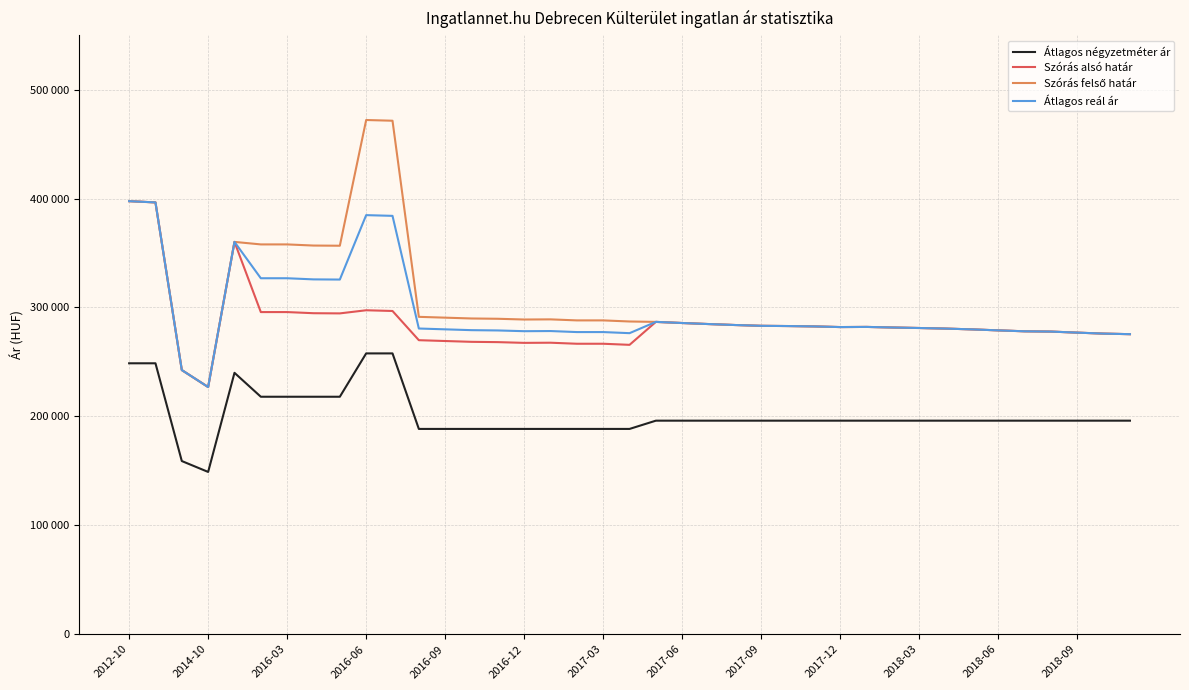

True or false: Szórás alsó határ and Átlagos négyzetméter ár cross at least once.

False